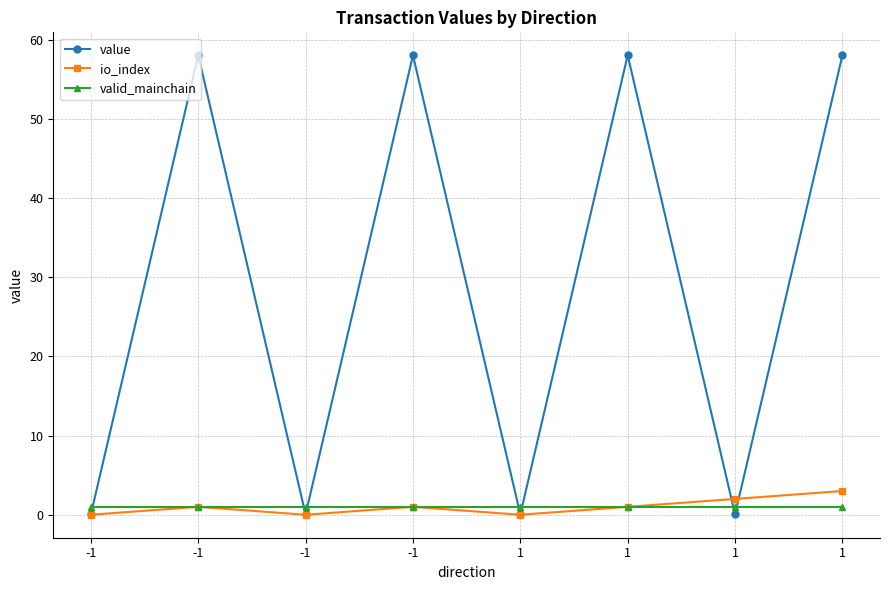

What is the sum of all io_index values?

8.0